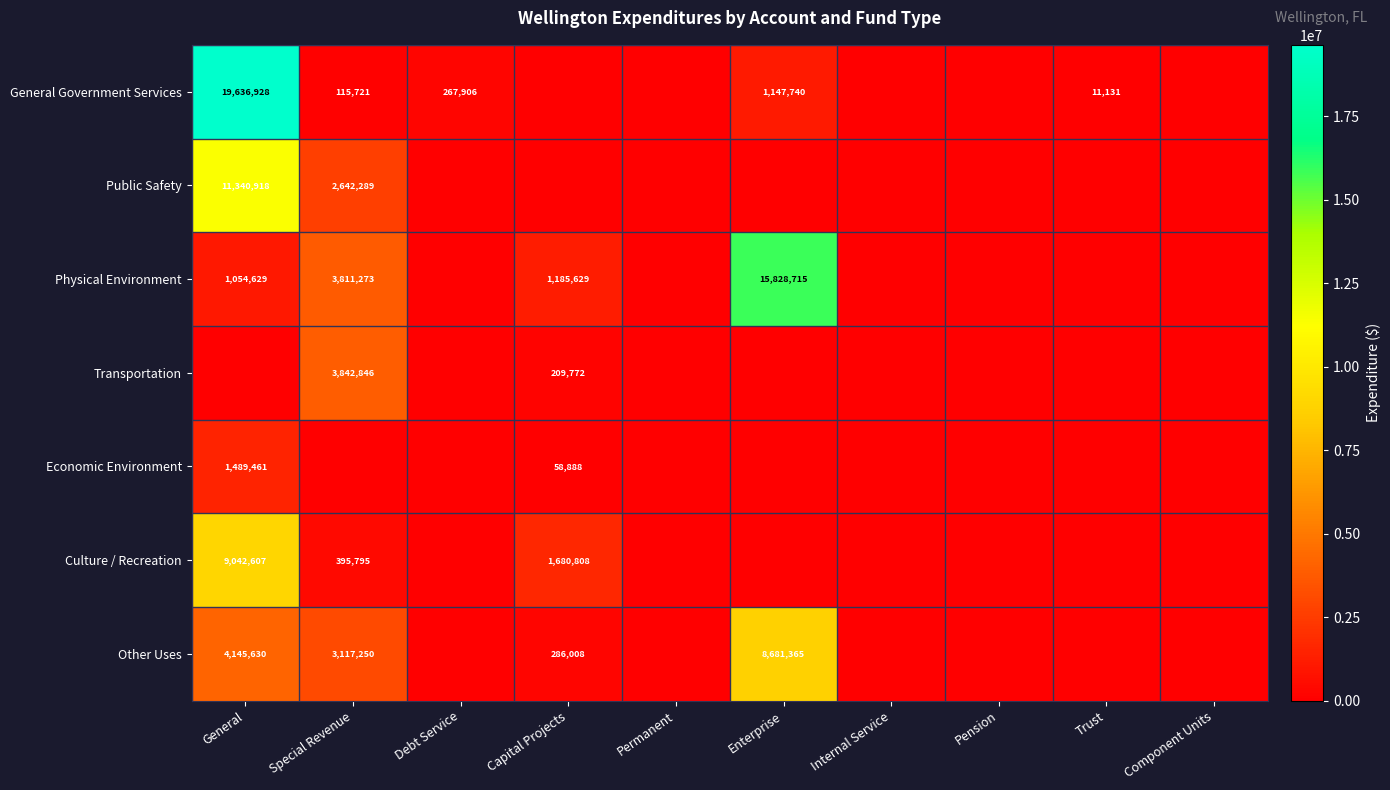

At which label does Other Uses reach its peak?

Enterprise